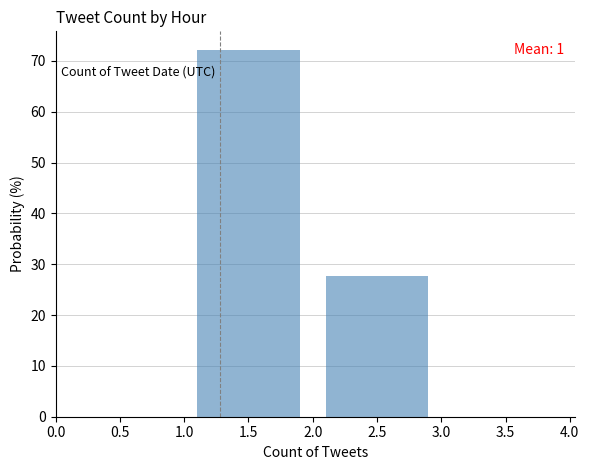

Which range on the x-axis has the tallest bar?

1.0 to 2.0